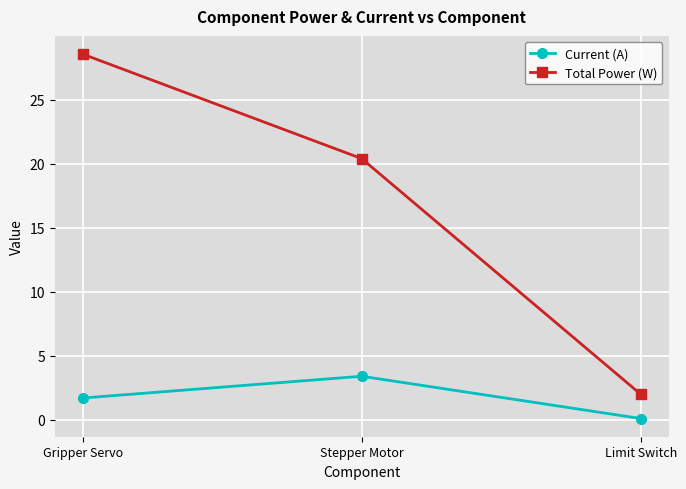

Which label corresponds to the smallest value in the chart?

Limit Switch